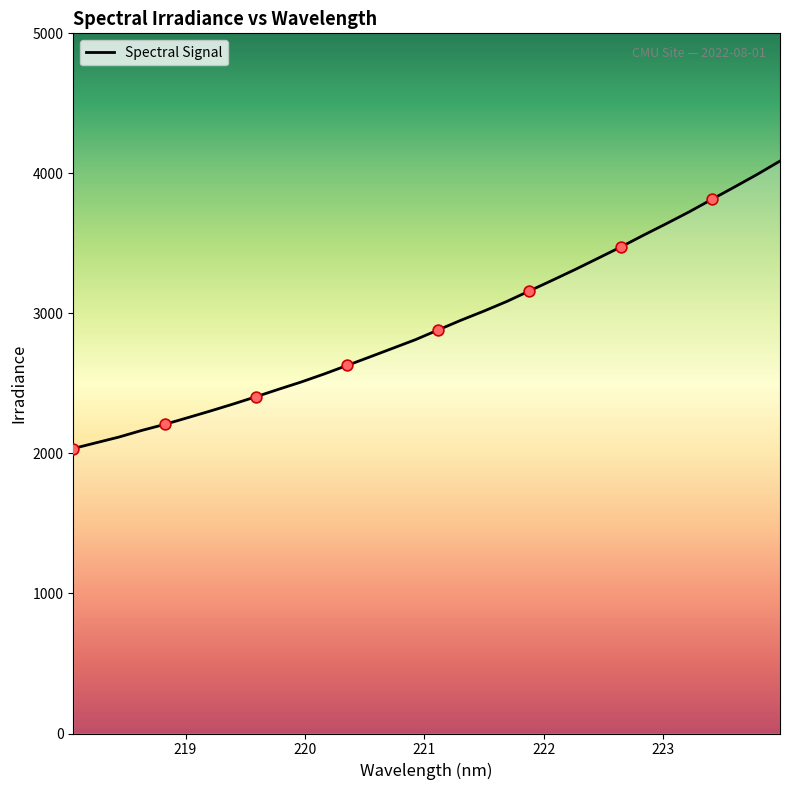

What is the minimum value shown in the chart?

2035.2